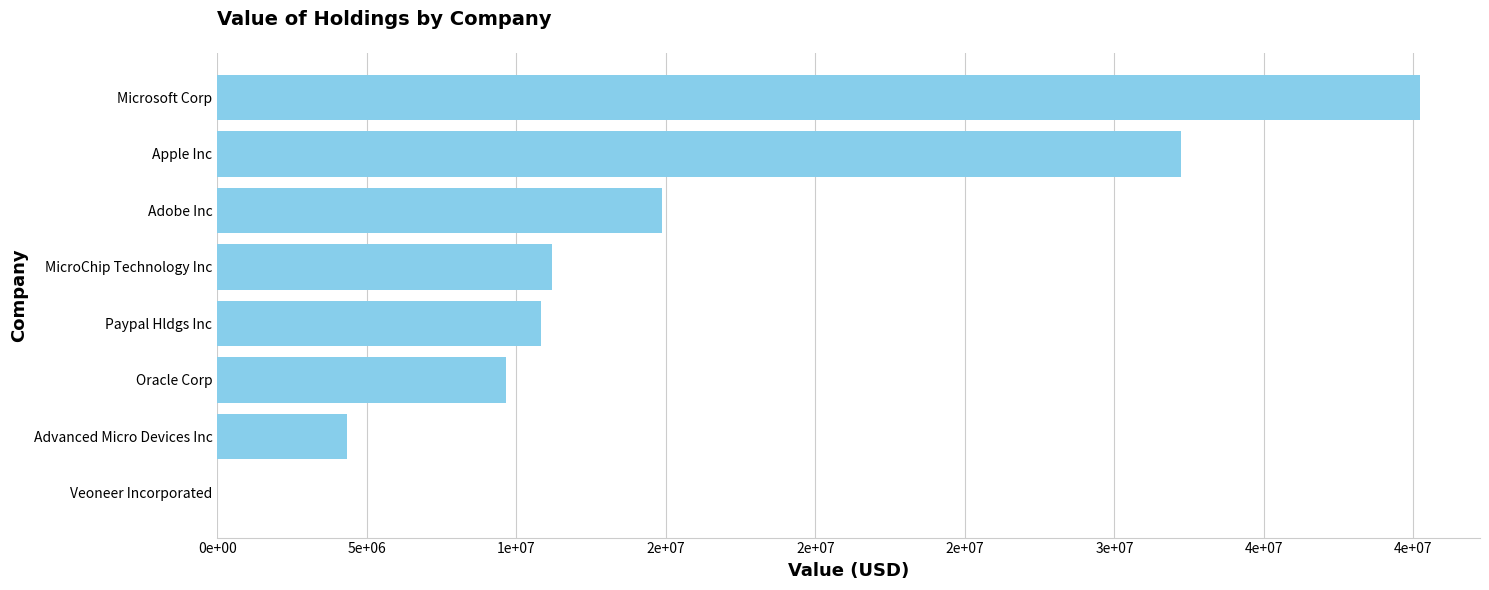

How many data points are less than 11187000?

4